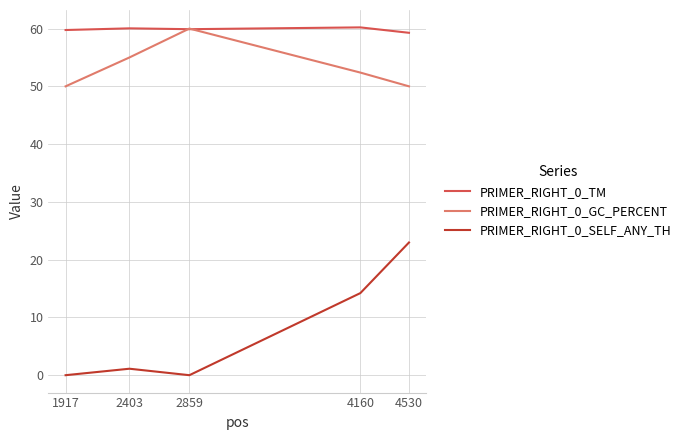

Which series changed the most between 2859 and 4530?

PRIMER_RIGHT_0_SELF_ANY_TH